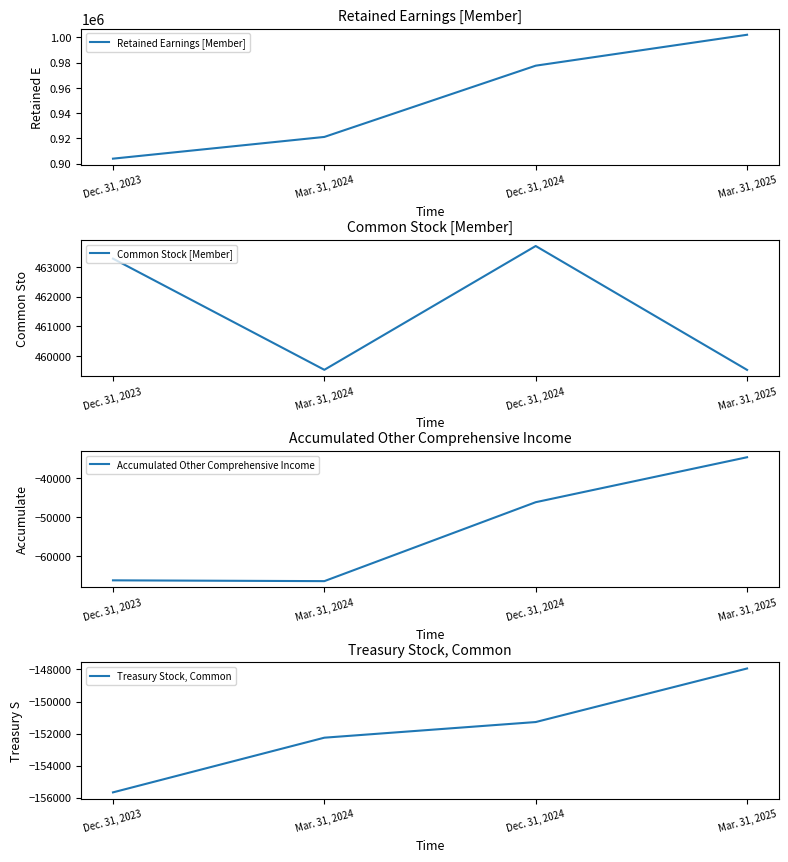

What value does the Common Stock [Member] series have at Dec. 31, 2023?

463280